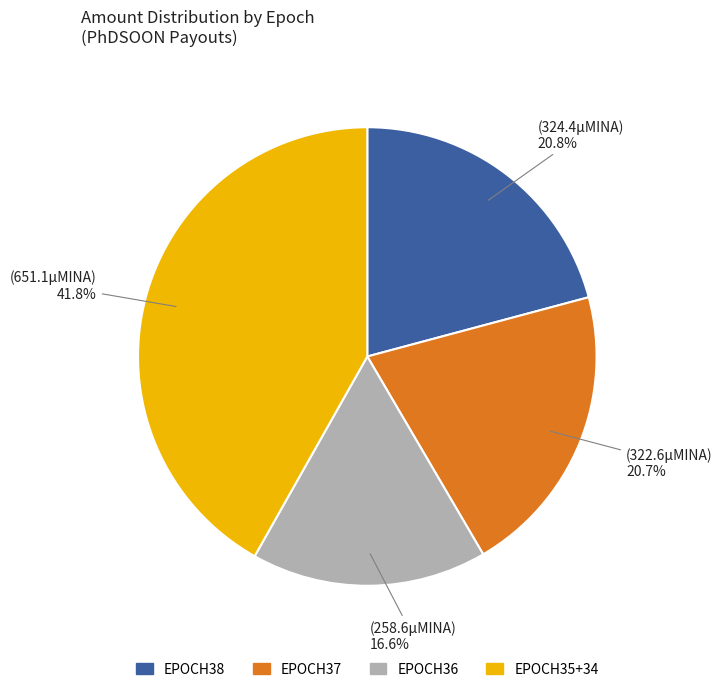

How many slices are in this pie chart?

4